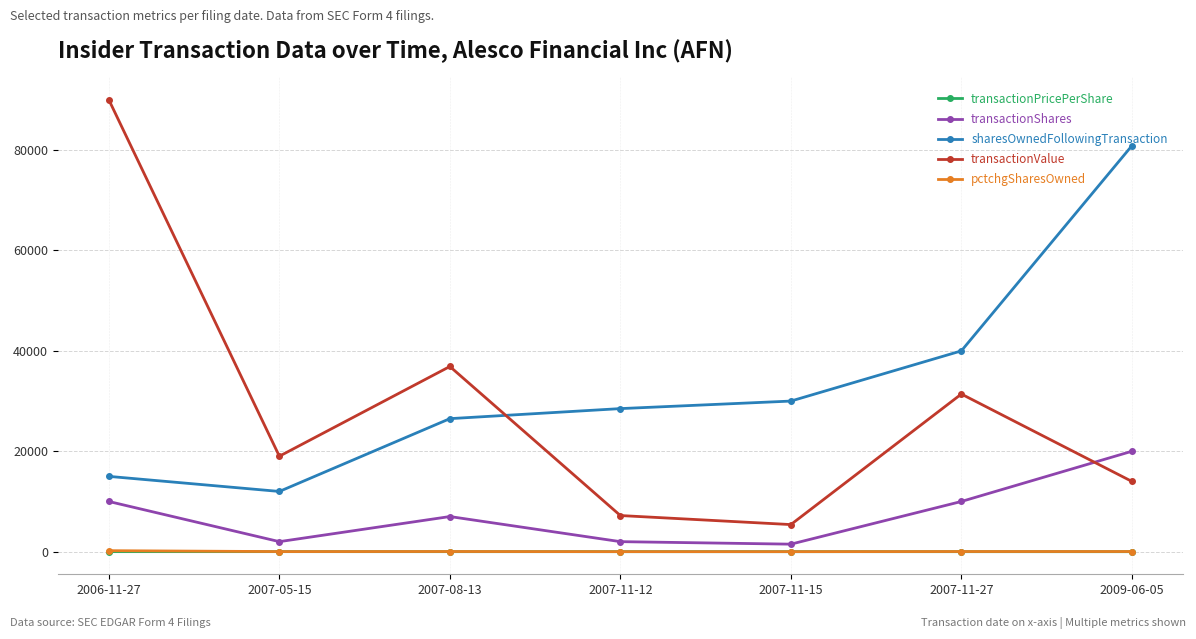

At which label is transactionValue closest to 47700?

2007-08-13